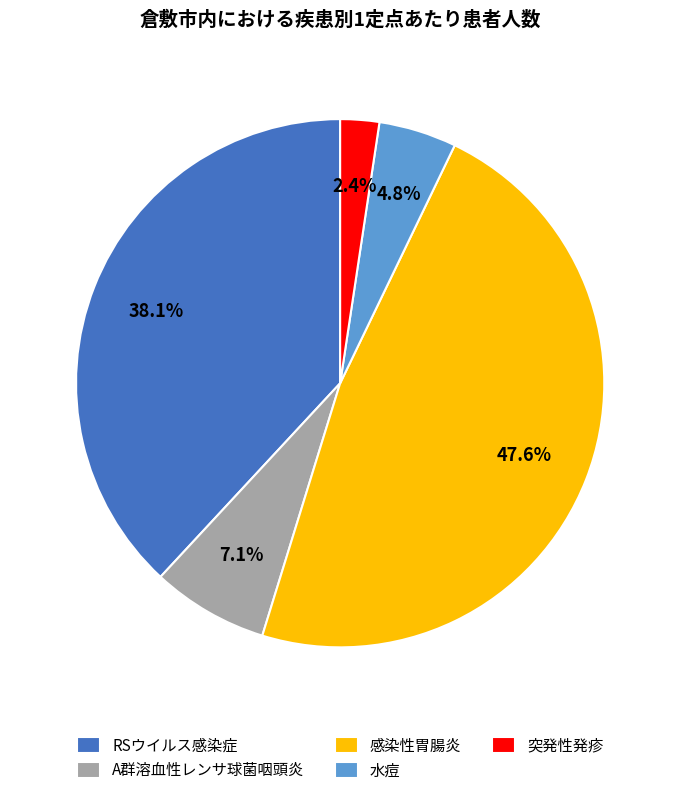

Is there any slice that represents more than half of the pie?

No